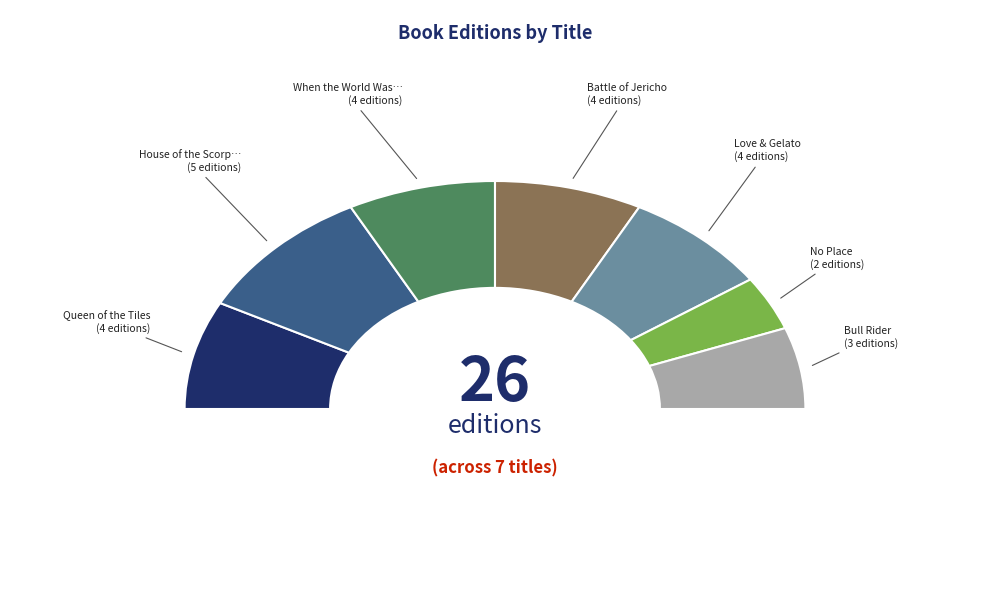

To the nearest percent, what is the average slice percentage?

14%